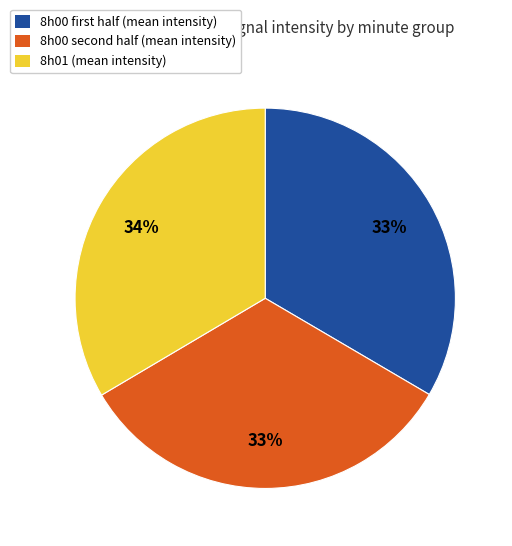

What percentage is the 8h01 (mean intensity) slice, to the nearest percent?

34%